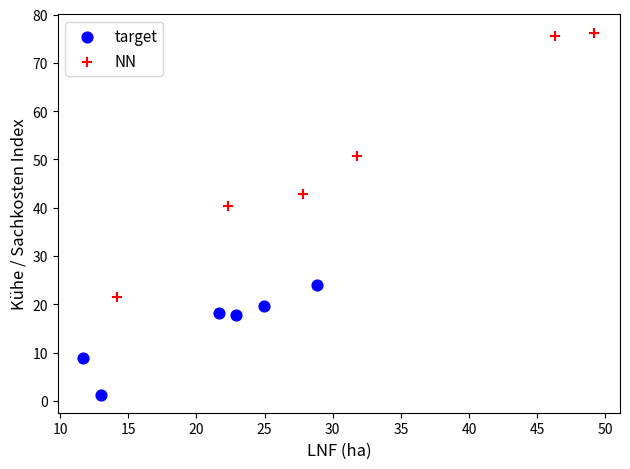

Which series reaches the minimum Y coordinate?

target